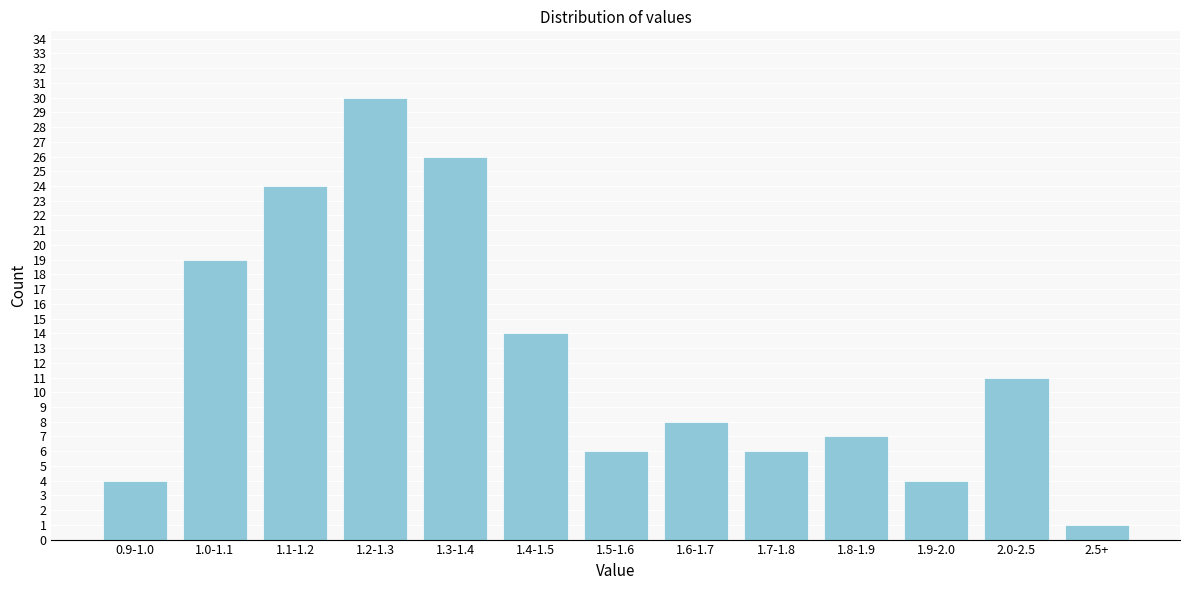

Reading left to right, transcribe all the data shown in this chart.

0.9-1.0=4	1.0-1.1=19	1.1-1.2=24	1.2-1.3=30	1.3-1.4=26	1.4-1.5=14	1.5-1.6=6	1.6-1.7=8	1.7-1.8=6	1.8-1.9=7	1.9-2.0=4	2.0-2.5=11	2.5+=1